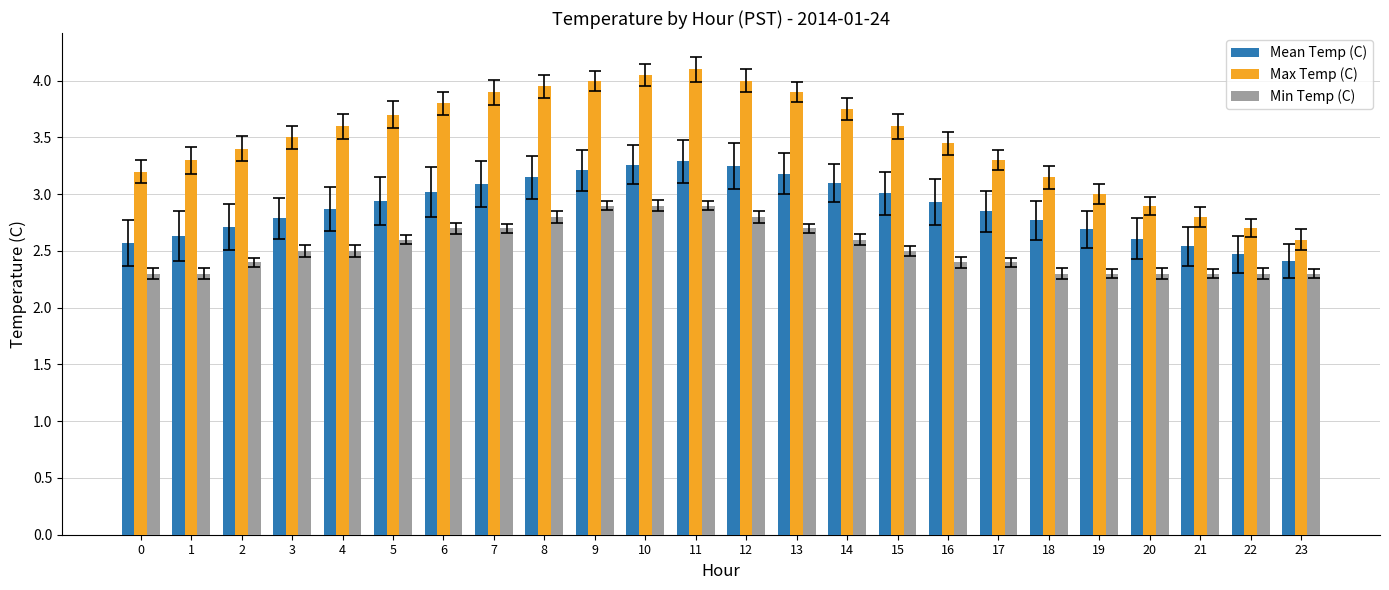

Count the number of data series in this chart.

3